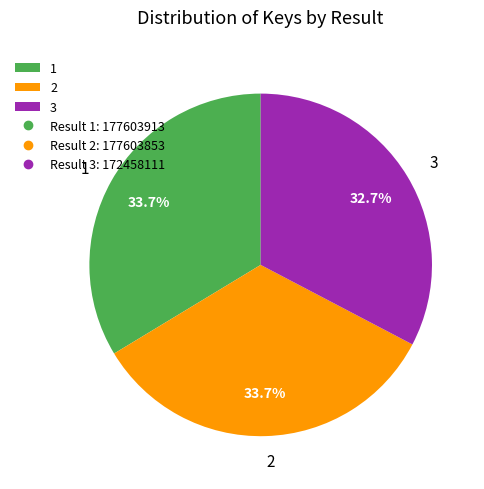

To the nearest percent, what is the difference between the largest and smallest slice percentages?

1%